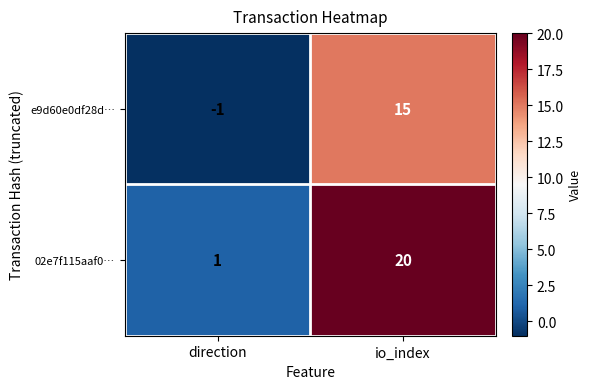

Which category has the lowest value in the 02e7f115aaf0… series?

direction